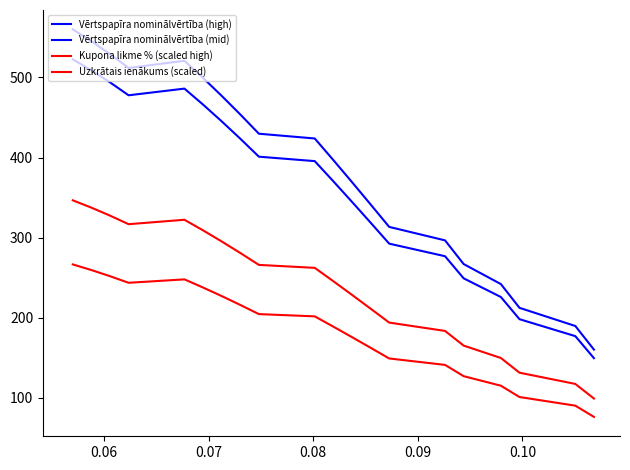

What is the lowest value of the Uzkrātais ienākums (scaled) series?

76.4